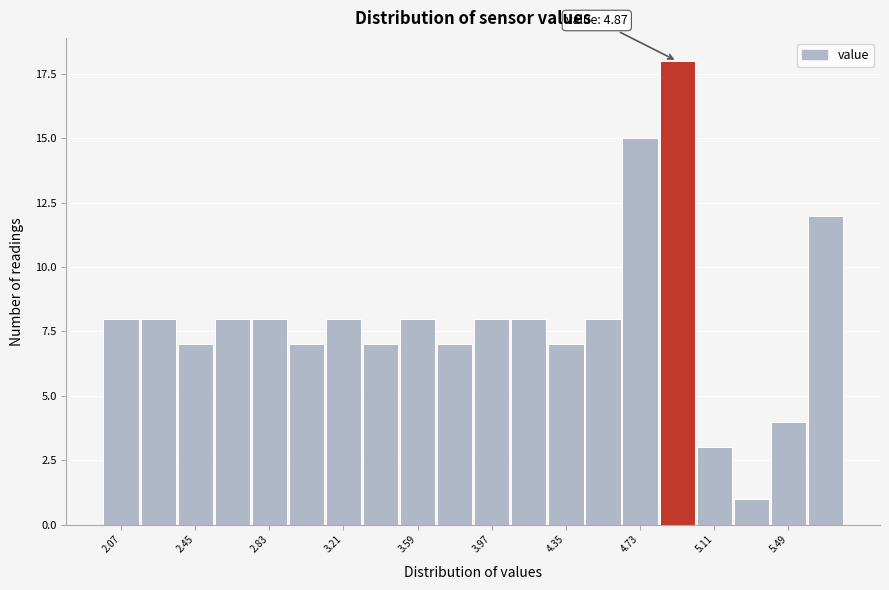

Read against the x-axis, roughly where is the centre of the tallest bar?

4.90